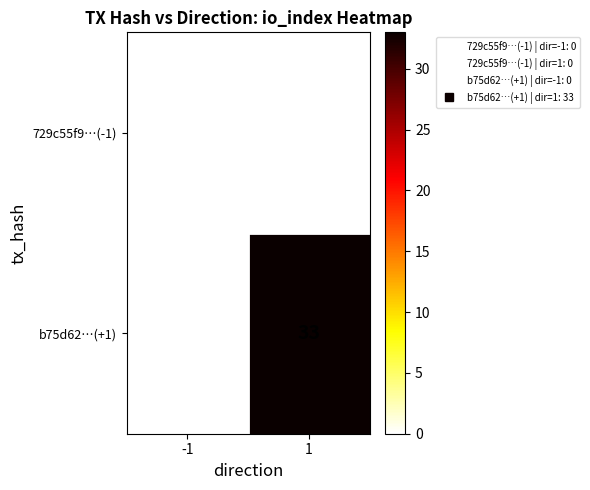

How many categories are shown in the chart?

2